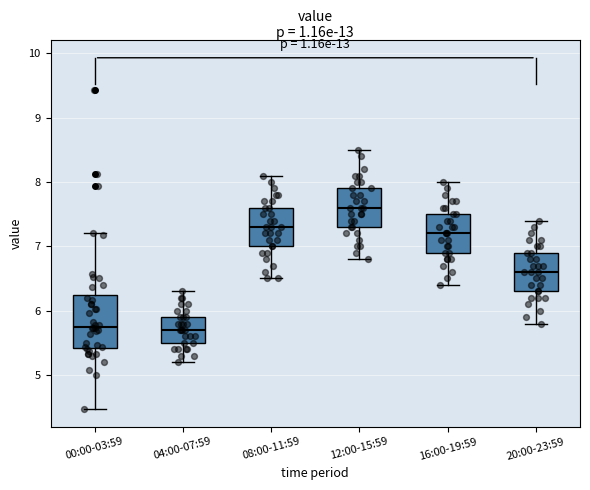

Reading left to right, read every box against the y-axis: the position of its median line, the range the box covers, and the ends of its whiskers. The values are not printed on the chart, so give them approximately, as read against the axis.

00:00-03:59: median 5.8, box 5.4 to 6.2, whiskers 4.5 to 7.2
04:00-07:59: median 5.7, box 5.5 to 5.9, whiskers 5.2 to 6.3
08:00-11:59: median 7.3, box 7.0 to 7.6, whiskers 6.5 to 8.1
12:00-15:59: median 7.6, box 7.3 to 7.9, whiskers 6.8 to 8.5
16:00-19:59: median 7.2, box 6.9 to 7.5, whiskers 6.4 to 8.0
20:00-23:59: median 6.6, box 6.3 to 6.9, whiskers 5.8 to 7.4